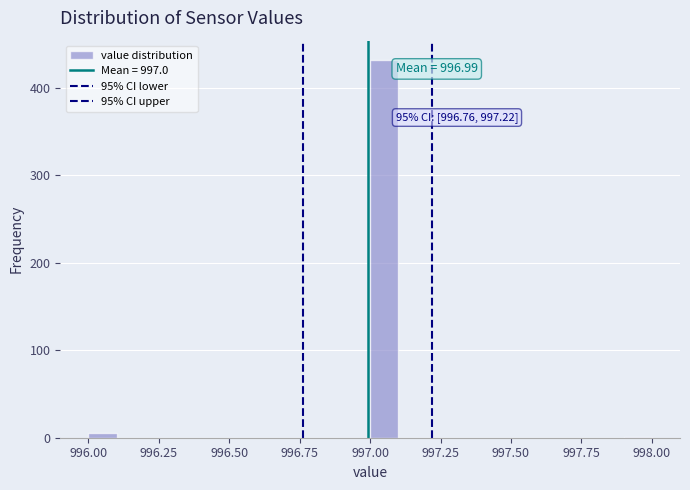

Around what value on the x-axis is the tallest bar? Give the approximate position of its centre, as read against the axis.

997.05